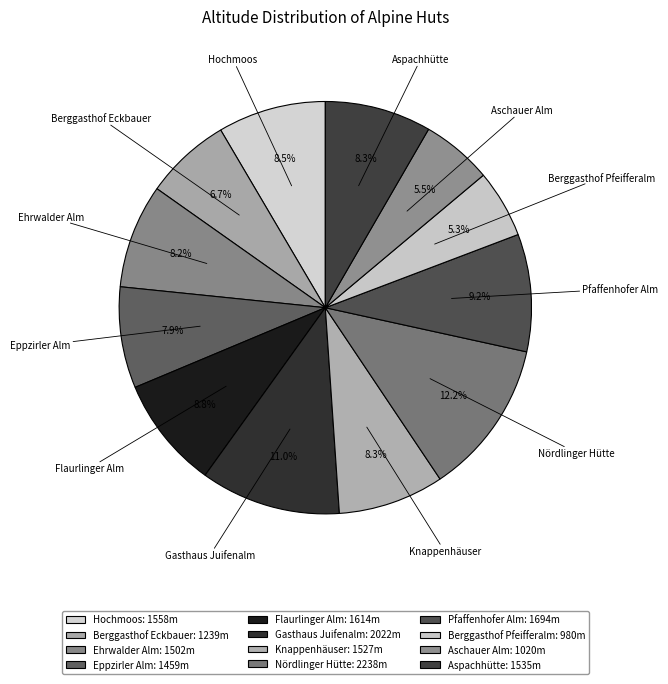

How many segments does this pie chart have?

12